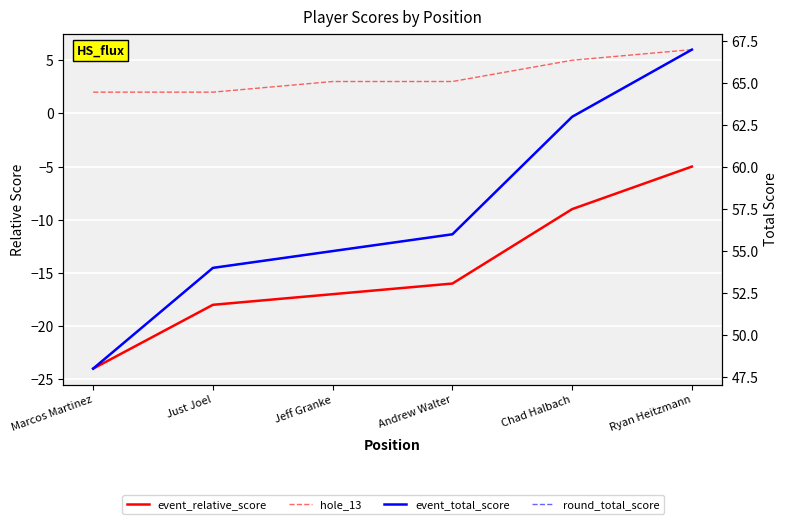

True or false: event_total_score and hole_13 cross at least once.

False